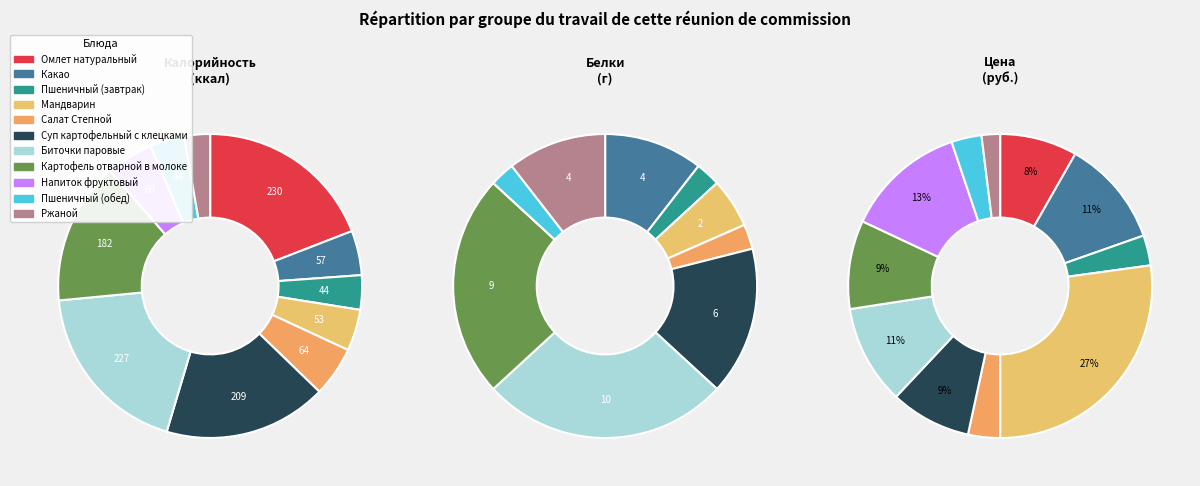

Does Какао account for over 50% of the chart?

No